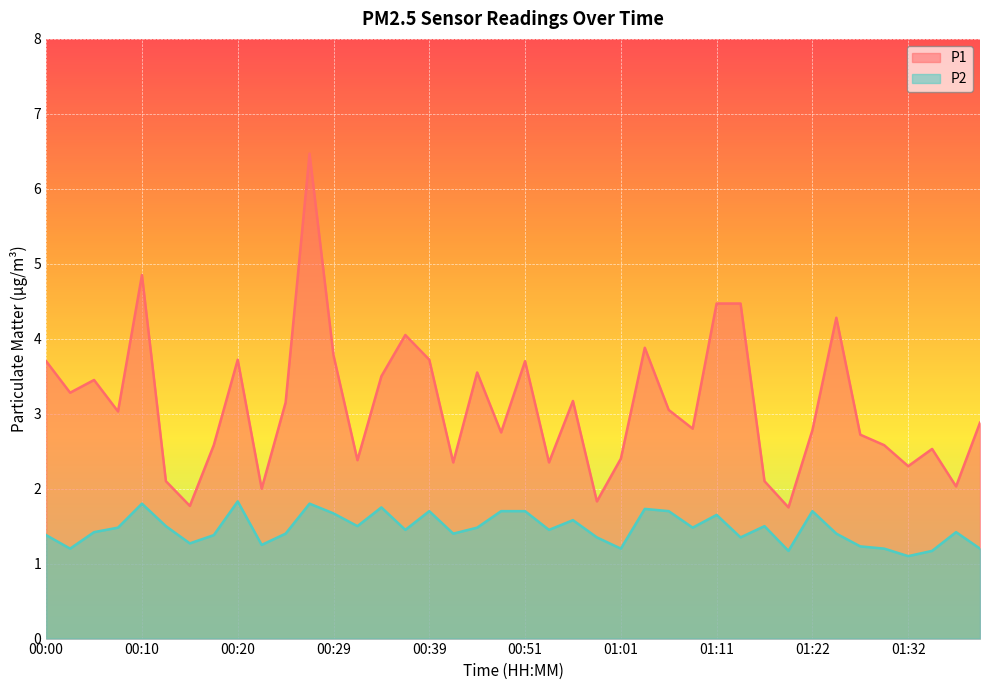

What are all the series names shown in the legend?

P1, P2